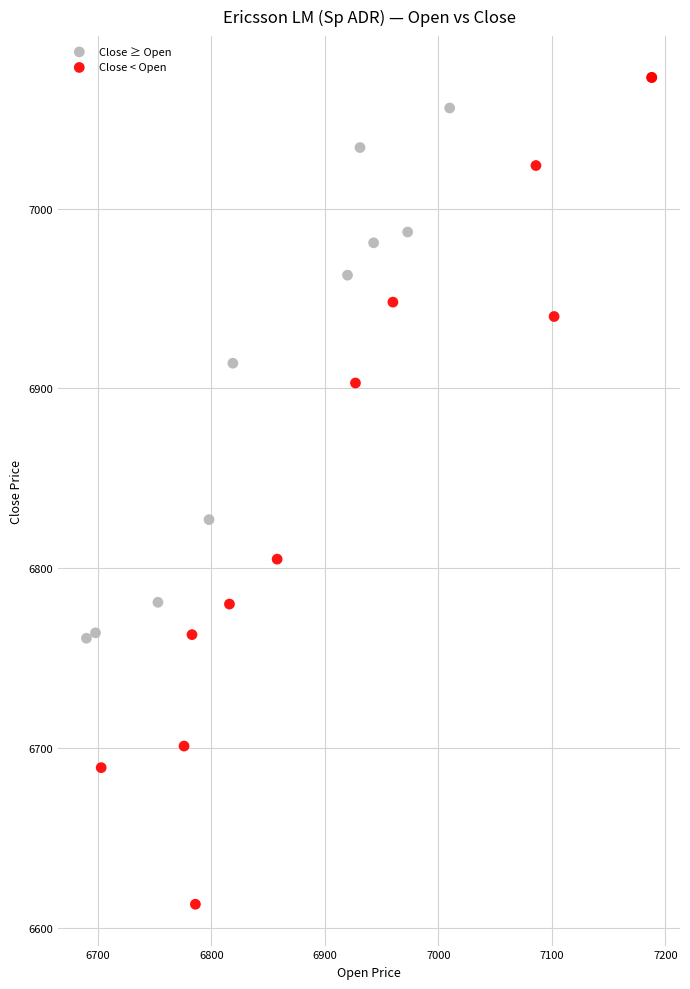

Which series has the widest spread of Y values?

Close < Open